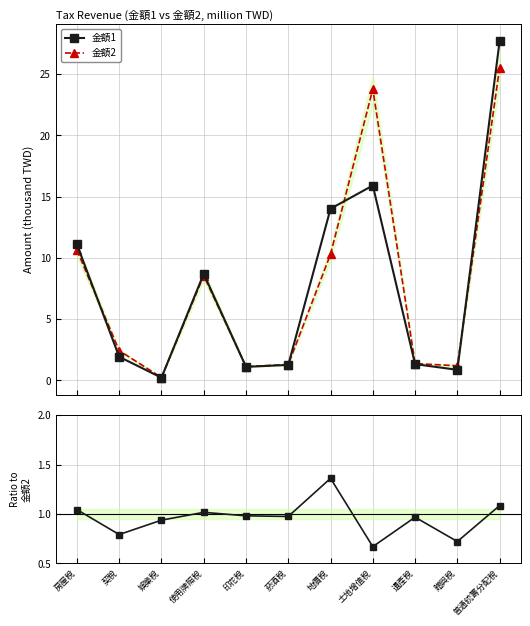

What is the difference between the maximum and minimum values in the 金額2 series?

25.3